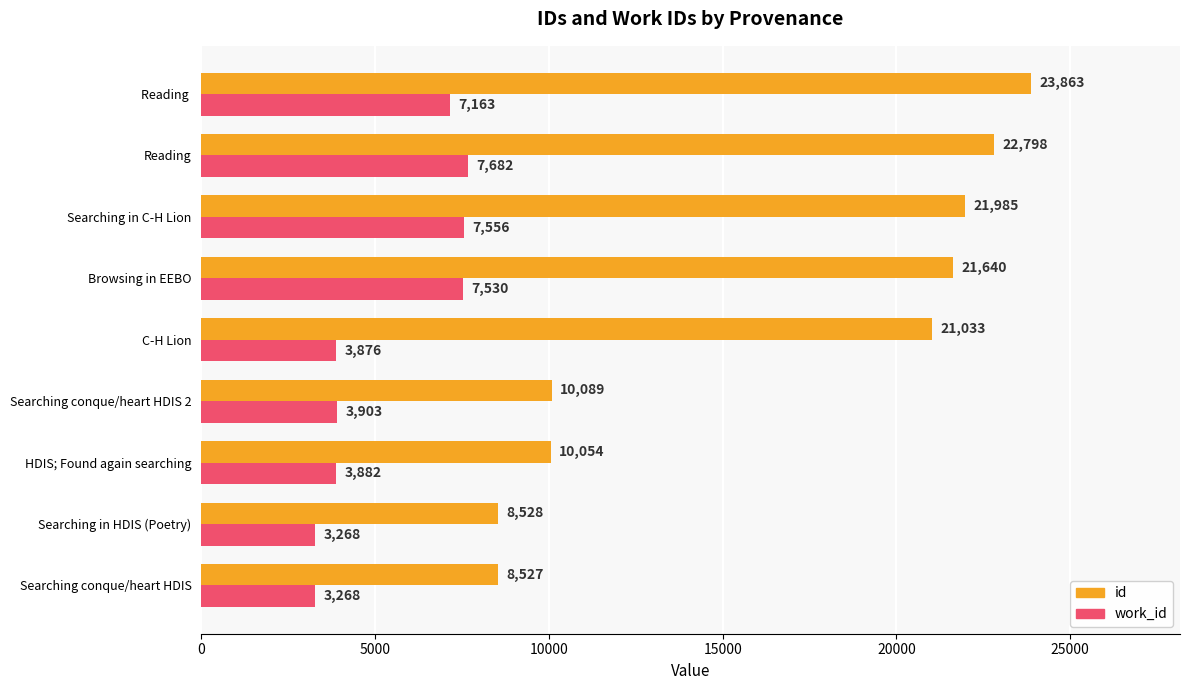

Rank the series by their maximum value, from lowest to highest.

work_id, id